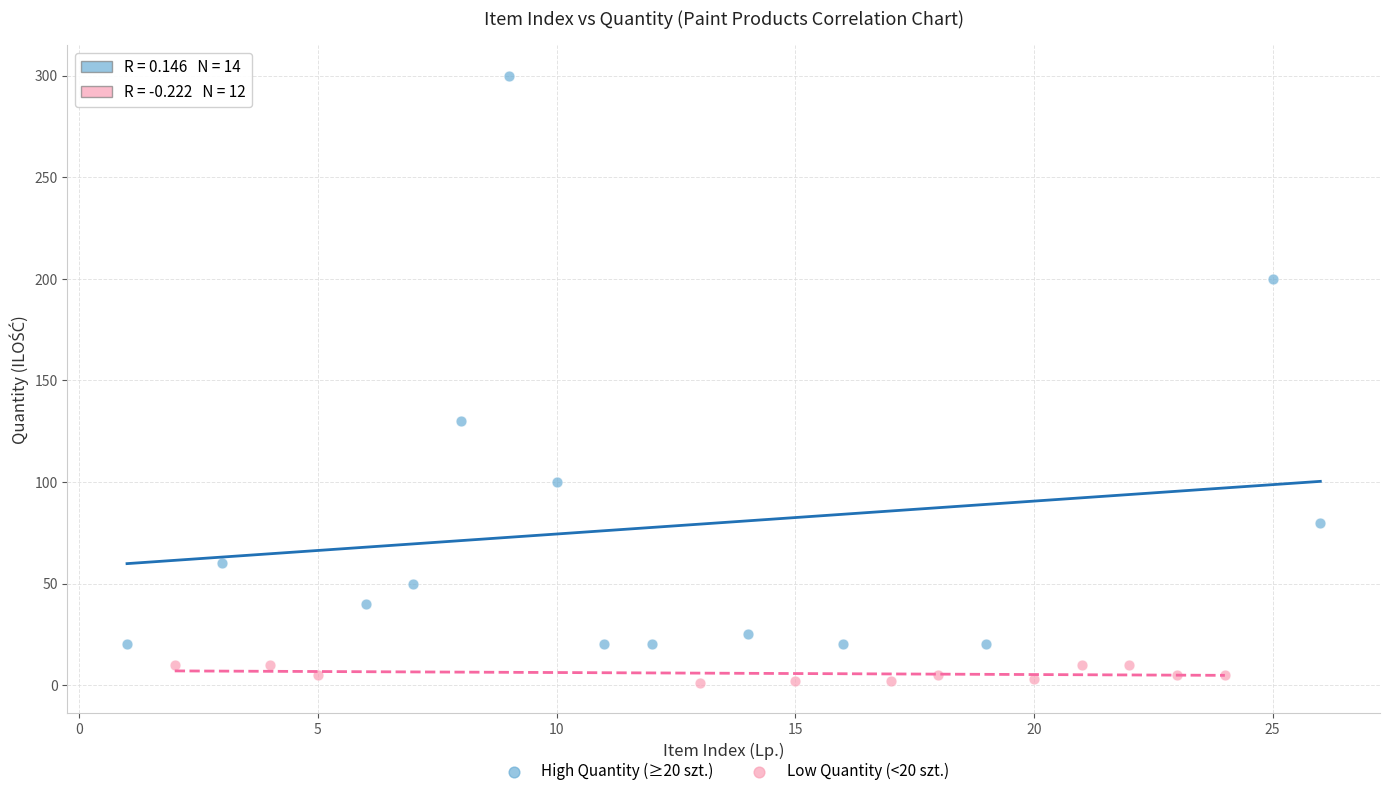

Which series reaches the maximum Y coordinate?

High Quantity (≥20 szt.)